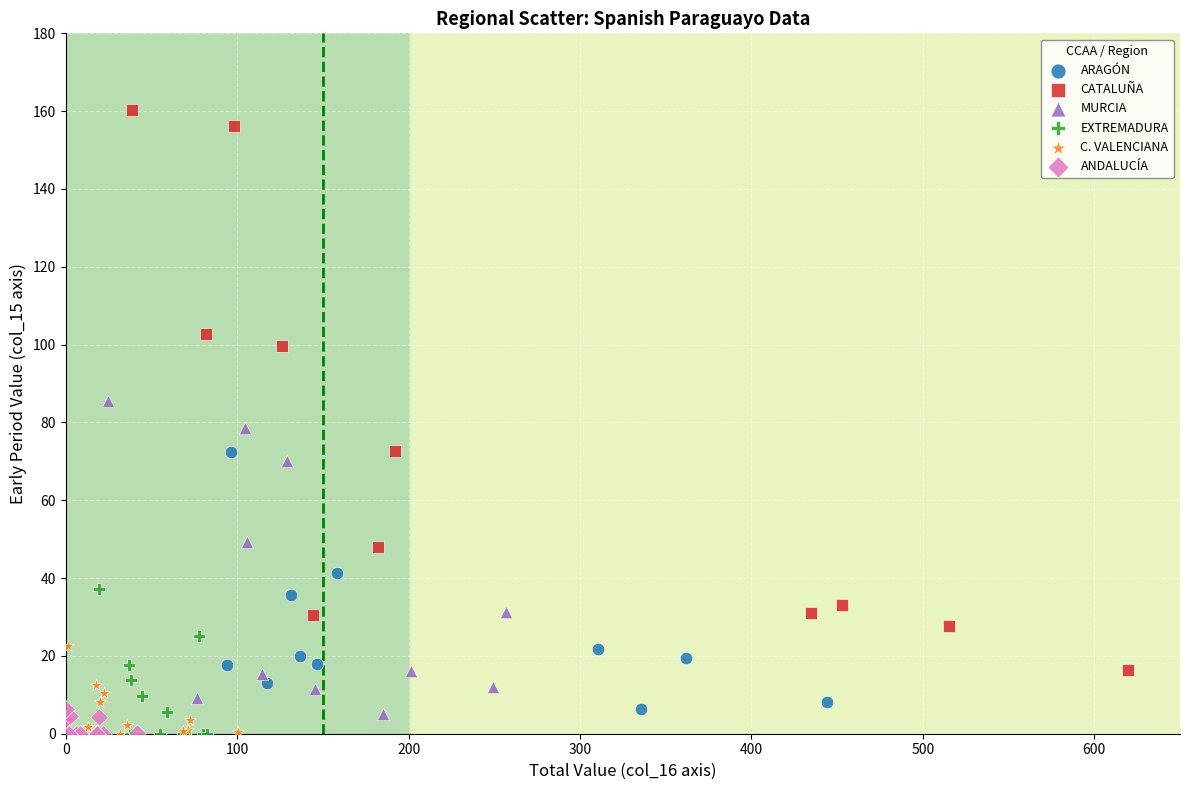

Which series has the widest spread of Y values?

CATALUÑA